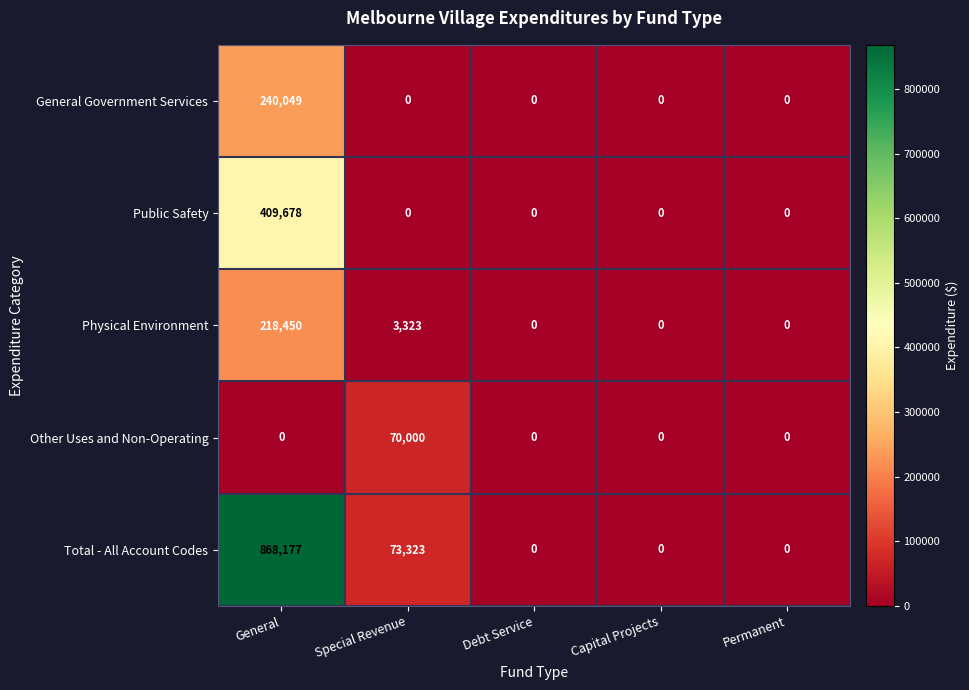

At which category does the chart reach its peak across all series?

General